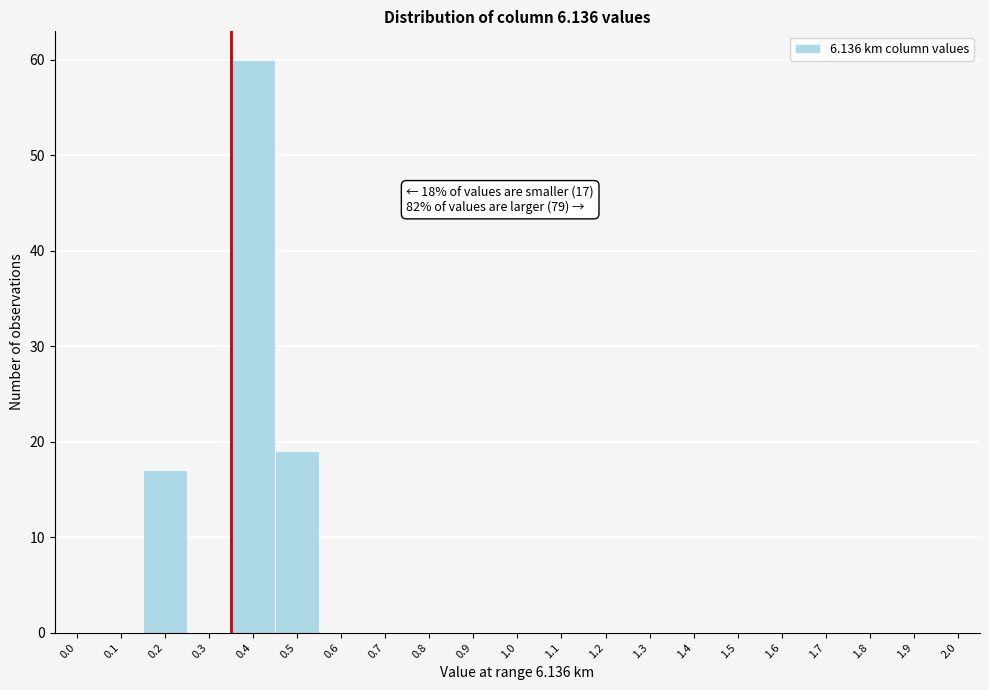

Reading right to left, transcribe all the data shown in this chart.

2.0=0	1.9=0	1.8=0	1.7=0	1.6=0	1.5=0	1.4=0	1.3=0	1.2=0	1.1=0	1.0=0	0.9=0	0.8=0	0.7=0	0.6=0	0.5=19	0.4=60	0.3=0	0.2=17	0.1=0	0.0=0